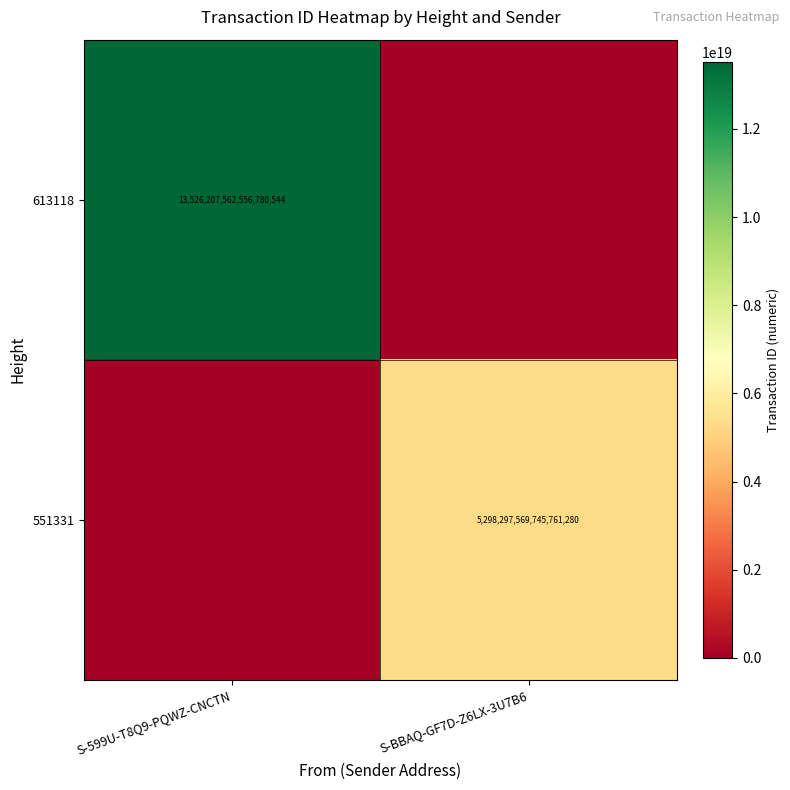

The 613118 series shows 18533001016470818816 at S-599U-T8Q9-PQWZ-CNCTN. True or false?

False